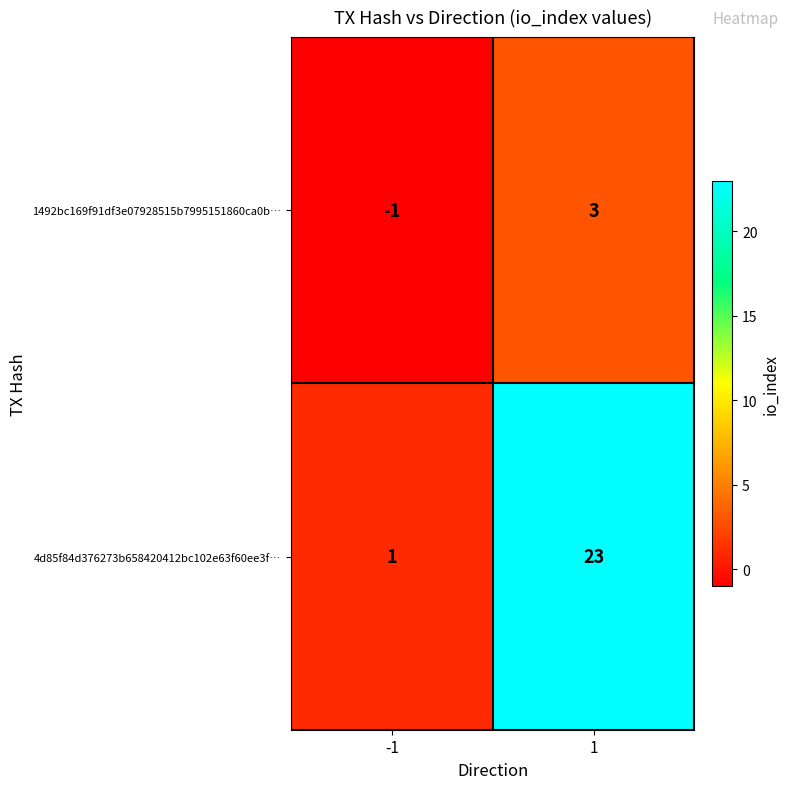

Which series has the widest spread of values?

4d85f84d376273b658420412bc102e63f60ee3f…